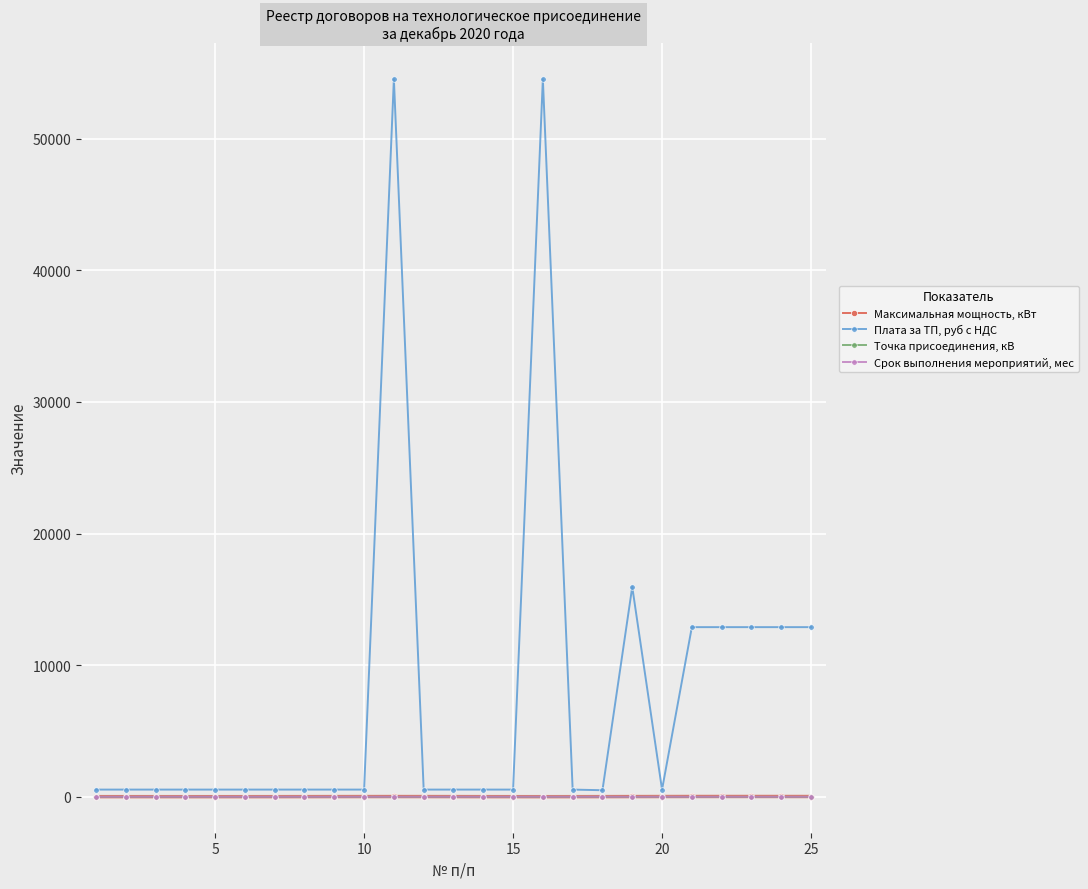

What is the difference between the maximum and minimum values in the Точка присоединения, кВ series?

0.2